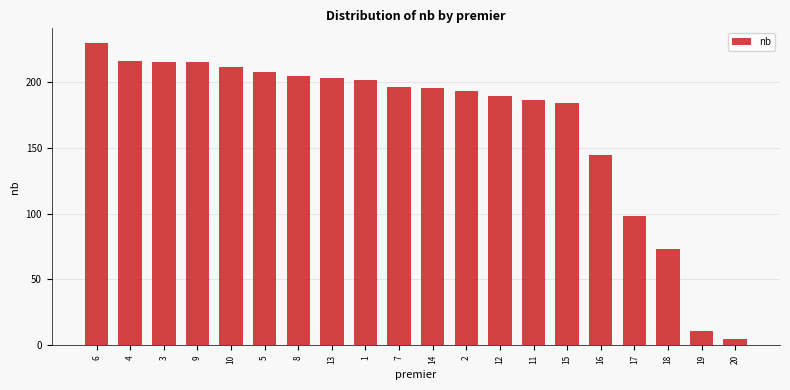

Reading left to right, list all the values displayed in this chart.

229	216	215	215	211	207	204	203	201	196	195	193	189	186	184	144	98	73	11	5